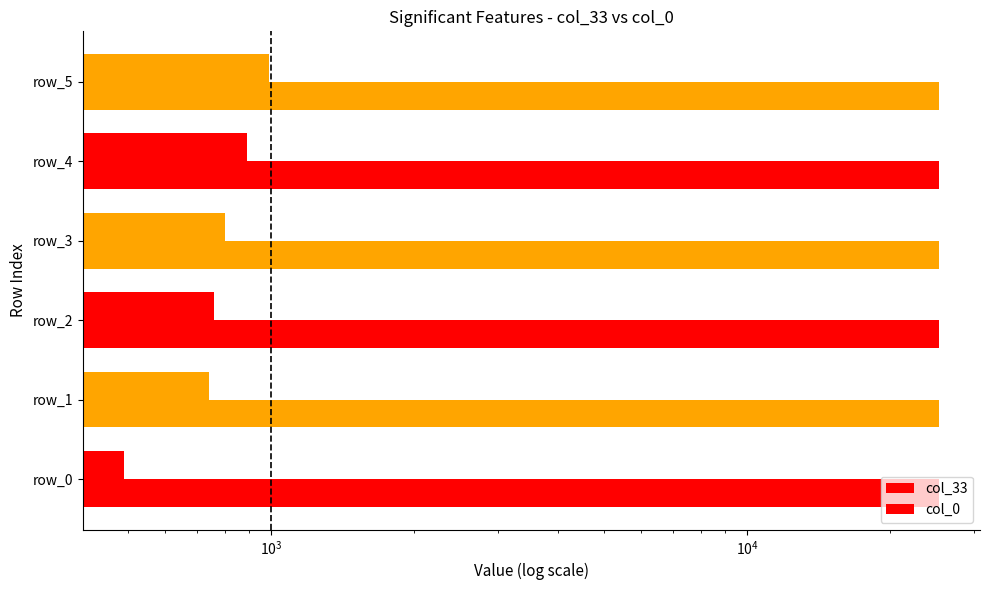

Is it true that col_0 equals 0.2 at $\mathdefault{10^{3}}$?

False